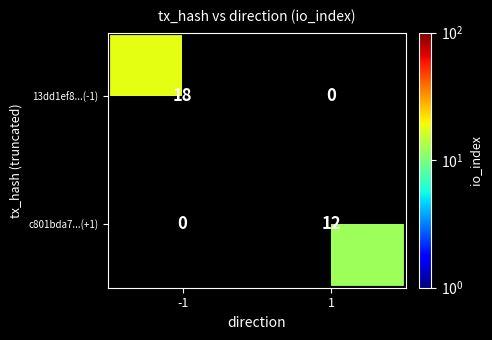

At which category does the chart reach its peak across all series?

-1